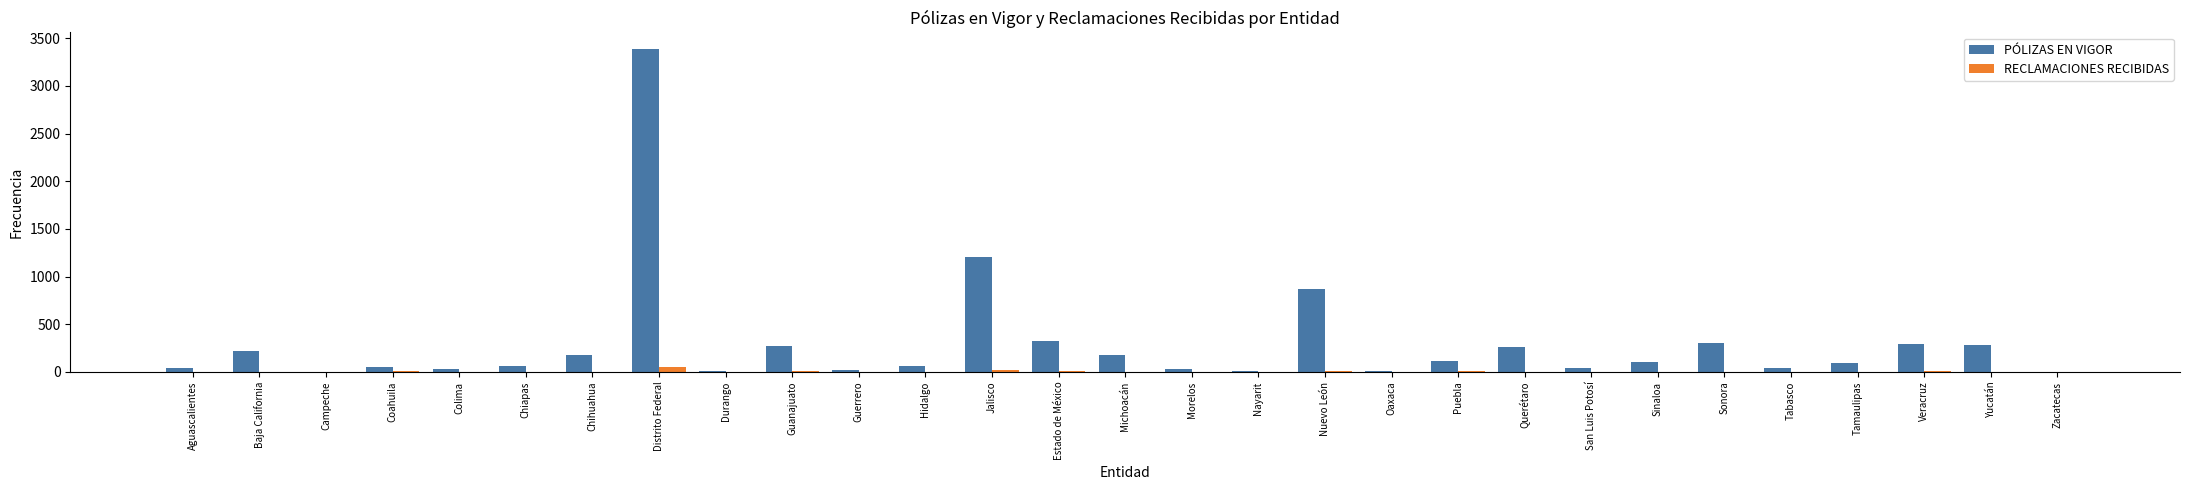

Which series has the widest spread of values?

PÓLIZAS EN VIGOR